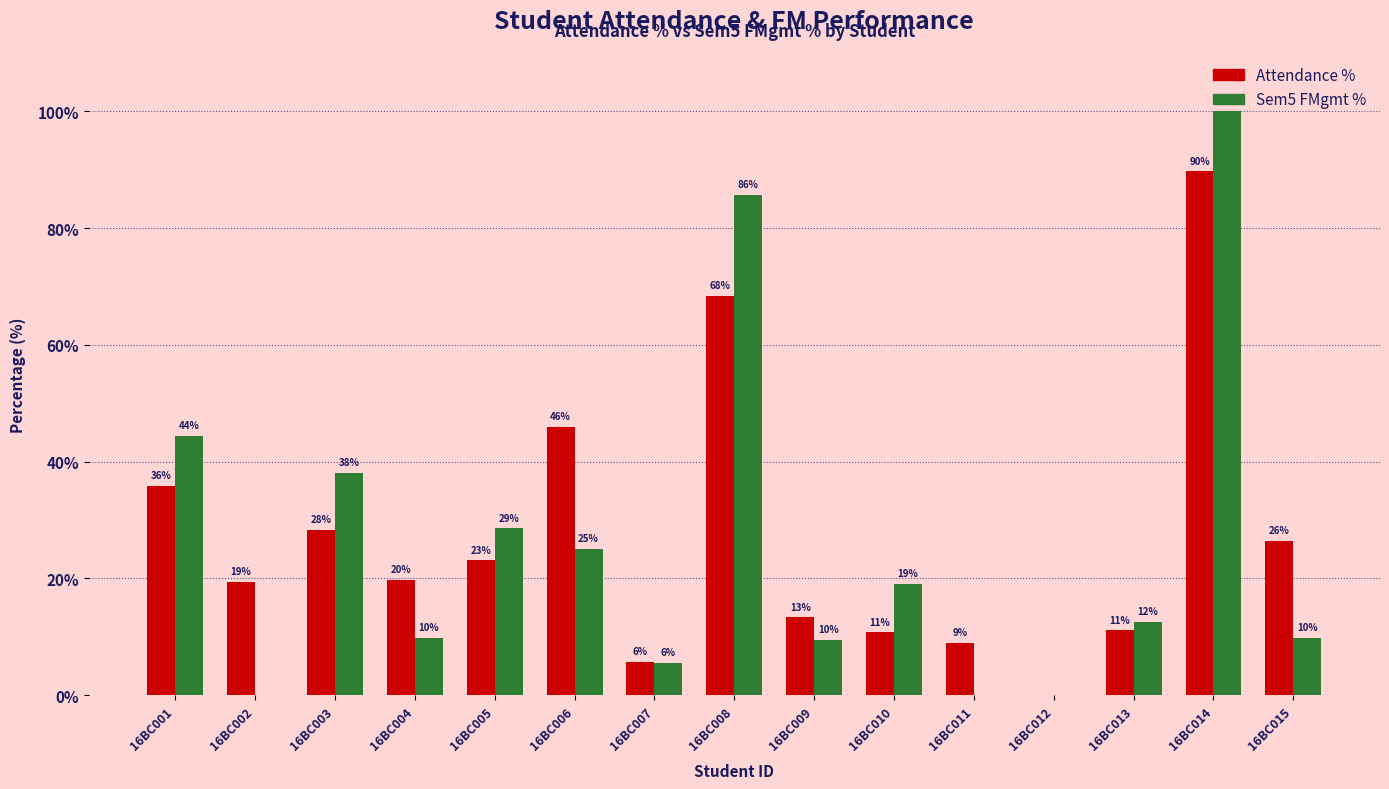

Reading left to right, what are all the values shown in this chart?

Attendance %: 16BC001=35.9	16BC002=19.4	16BC003=28.3	16BC004=19.8	16BC005=23.1	16BC006=46.0	16BC007=5.7	16BC008=68.3	16BC009=13.3	16BC010=10.8	16BC011=8.9	16BC012=0.0	16BC013=11.1	16BC014=89.7	16BC015=26.4
Sem5 FMgmt %: 16BC001=44.4	16BC002=0.0	16BC003=38.1	16BC004=9.8	16BC005=28.6	16BC006=25.0	16BC007=5.6	16BC008=85.7	16BC009=9.5	16BC010=19.1	16BC011=0.0	16BC012=0.0	16BC013=12.5	16BC014=100.0	16BC015=9.8